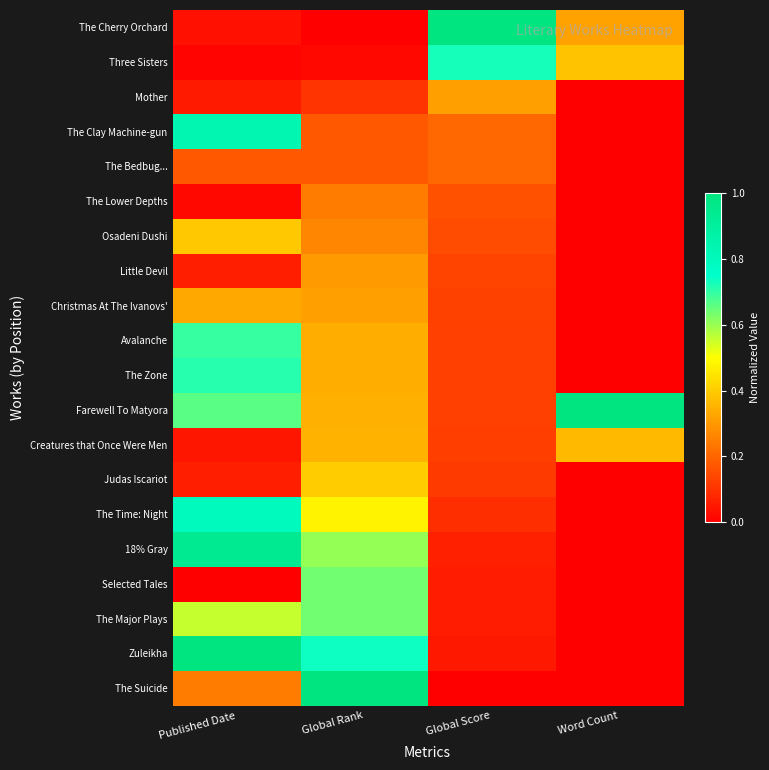

What is the spread (max minus min) of values at Global Score?

1.0